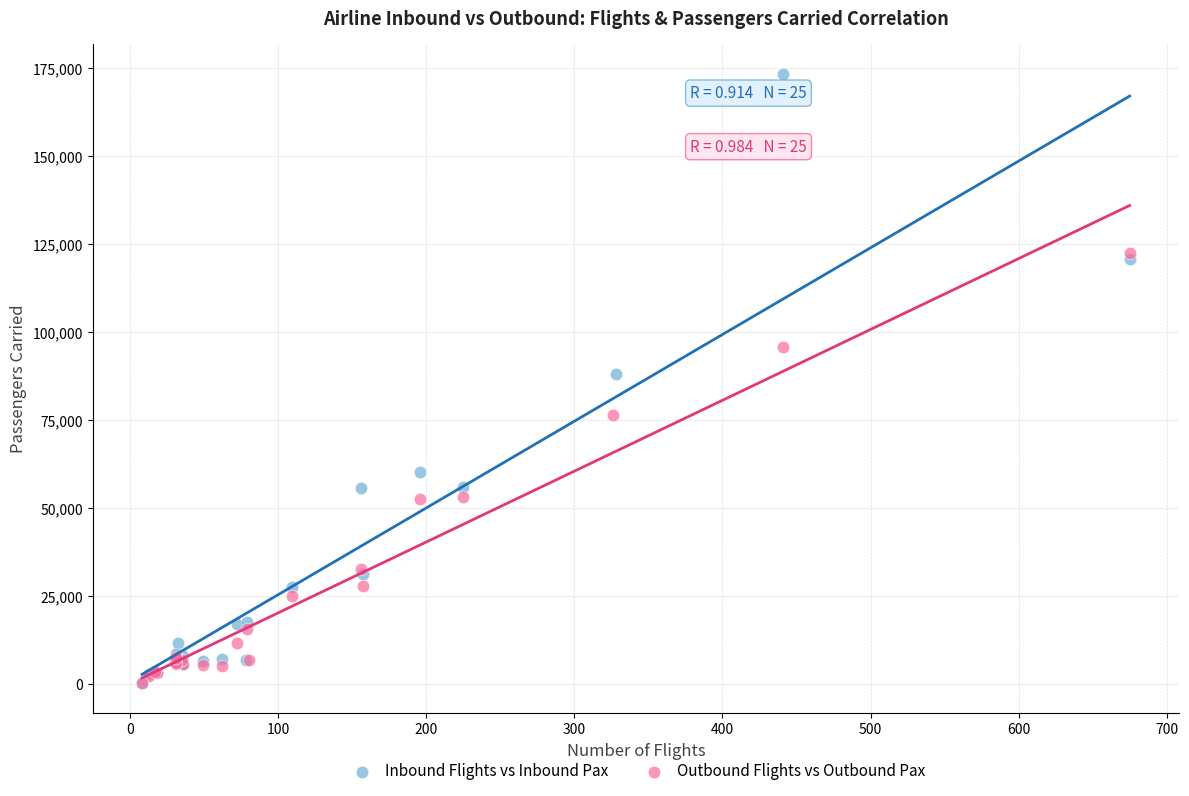

Which series has the largest Y range (max minus min)?

Inbound Flights vs Inbound Pax